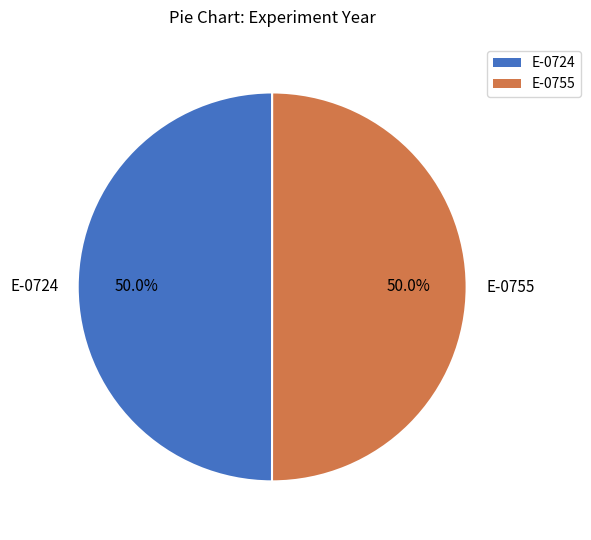

Approximately how many times larger is the value at E-0755 compared to E-0724?

1.0